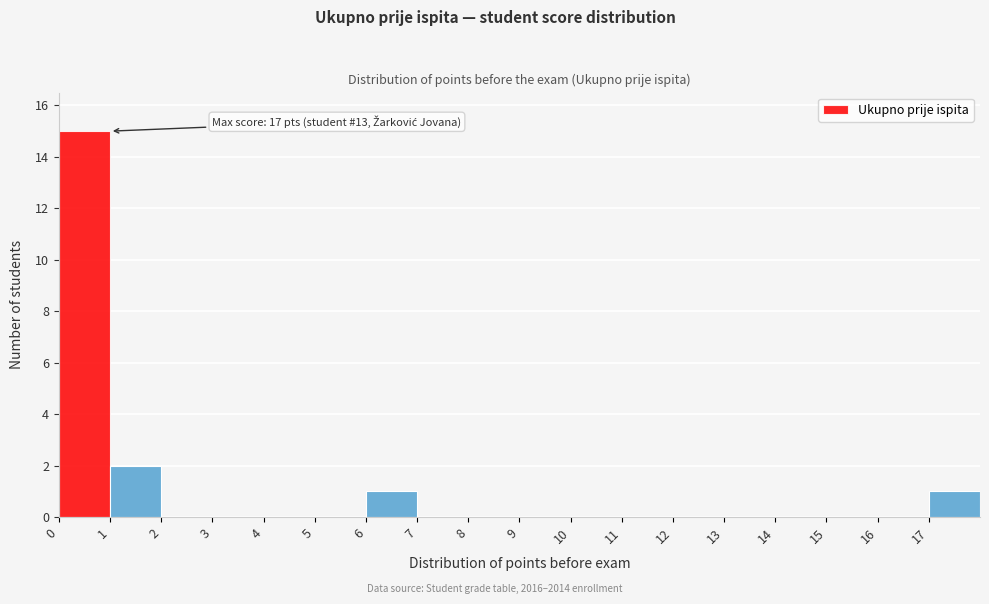

Reading right to left, what are all the values shown in this chart?

17=1	16=0	15=0	14=0	13=0	12=0	11=0	10=0	9=0	8=0	7=0	6=1	5=0	4=0	3=0	2=0	1=2	0=15